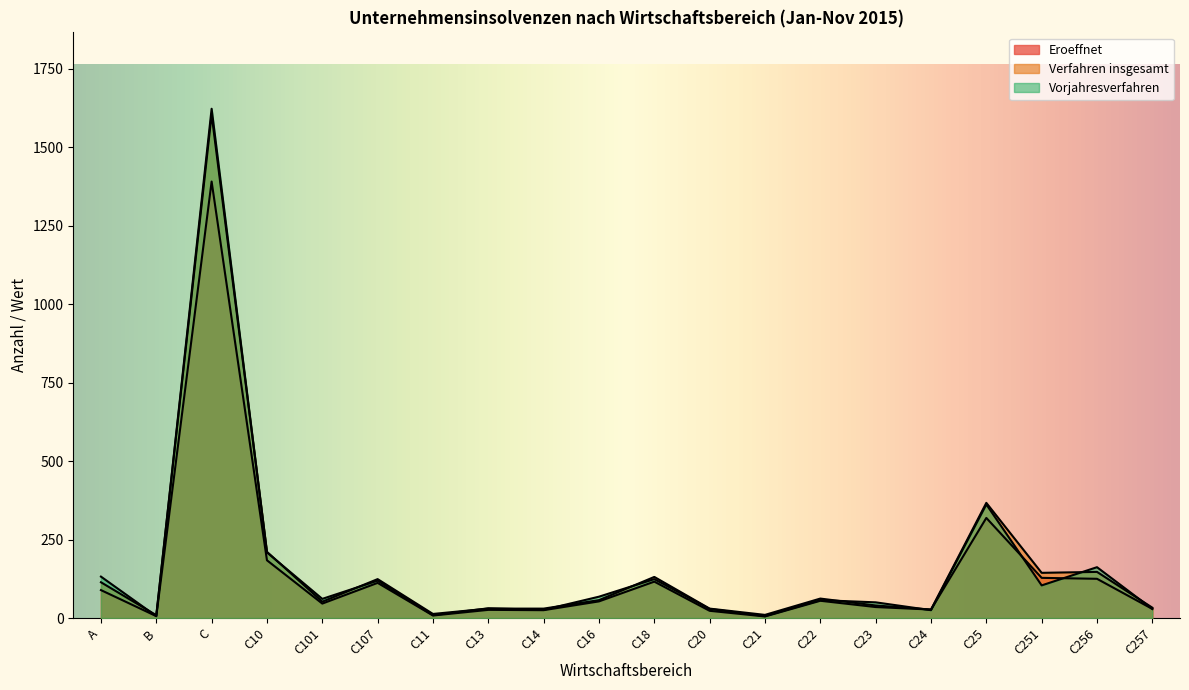

Which series has the widest spread of values?

Verfahren insgesamt